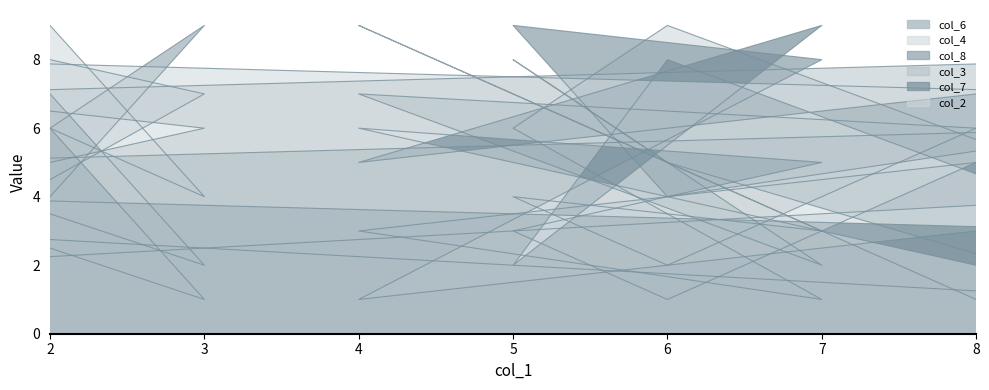

Reading left to right, what are all the values shown in this chart?

col_6: 4	9	3	1	5	8	2	7	6
col_4: 8	7	2	4	9	6	1	3	5
col_8: 7	2	5	6	4	9	8	1	3
col_3: 5	6	7	8	2	4	3	9	1
col_7: 6	1	4	3	8	2	9	5	7
col_2: 9	4	8	7	1	3	5	6	2